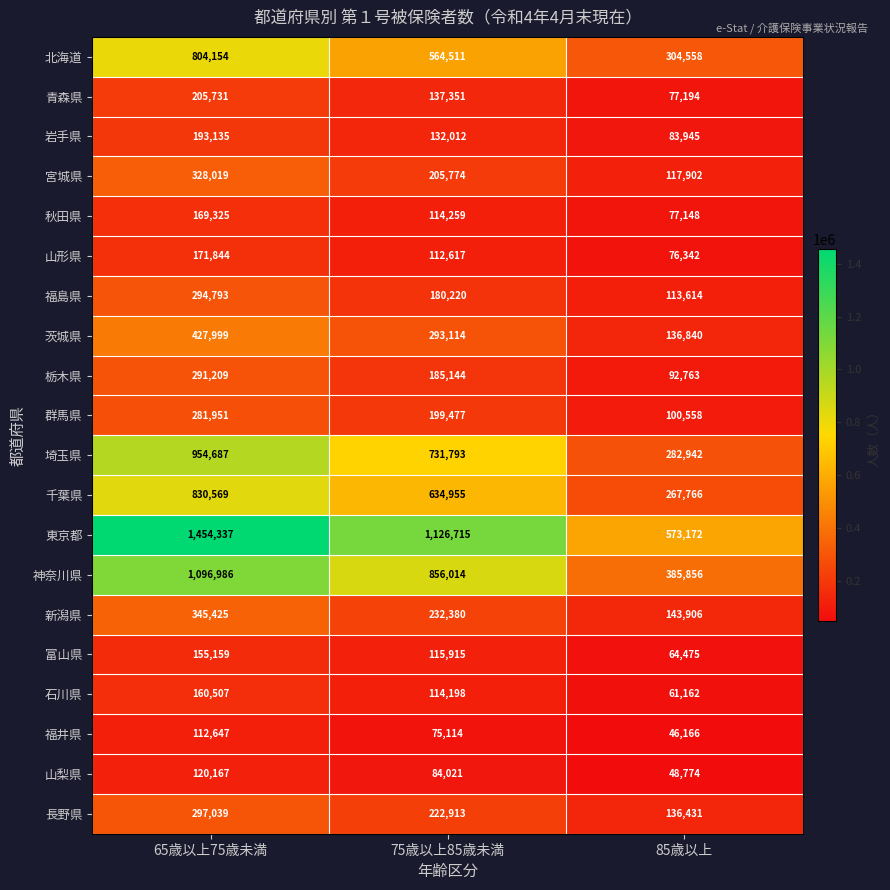

What is the difference between the 群馬県 values at 85歳以上 and 75歳以上85歳未満?

98919